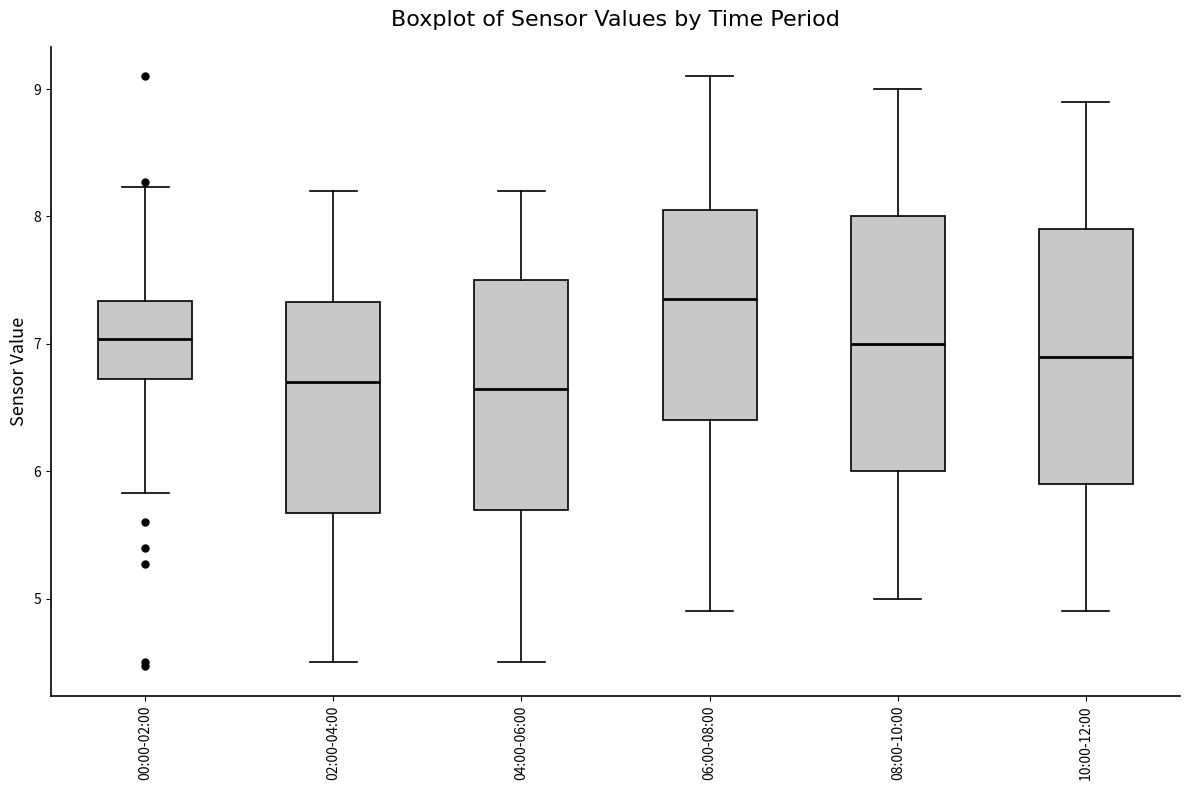

Reading left to right, transcribe this box plot: for each box, give where its median line is, the range the box spans, and where its two whiskers end, as read against the y-axis. The values are not printed on the chart, so give them approximately, as read against the axis.

00:00-02:00: median 7.0, box 6.7 to 7.3, whiskers 5.8 to 8.2
02:00-04:00: median 6.7, box 5.7 to 7.3, whiskers 4.5 to 8.2
04:00-06:00: median 6.7, box 5.7 to 7.5, whiskers 4.5 to 8.2
06:00-08:00: median 7.4, box 6.4 to 8.1, whiskers 4.9 to 9.1
08:00-10:00: median 7.0, box 6.0 to 8.0, whiskers 5.0 to 9.0
10:00-12:00: median 6.9, box 5.9 to 7.9, whiskers 4.9 to 8.9